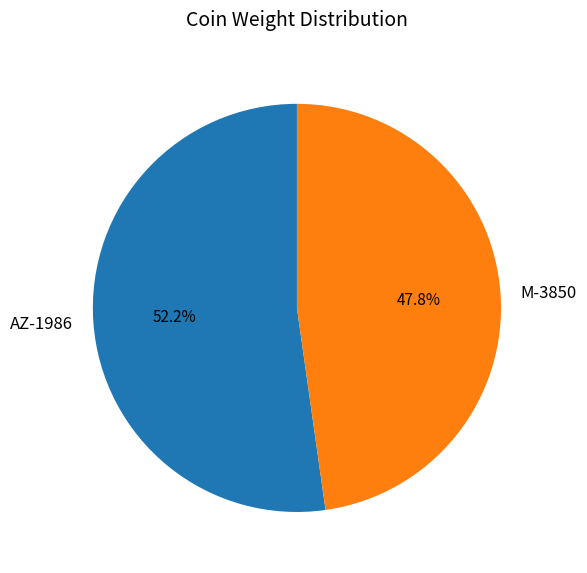

Which category has the smallest portion of the pie?

M-3850